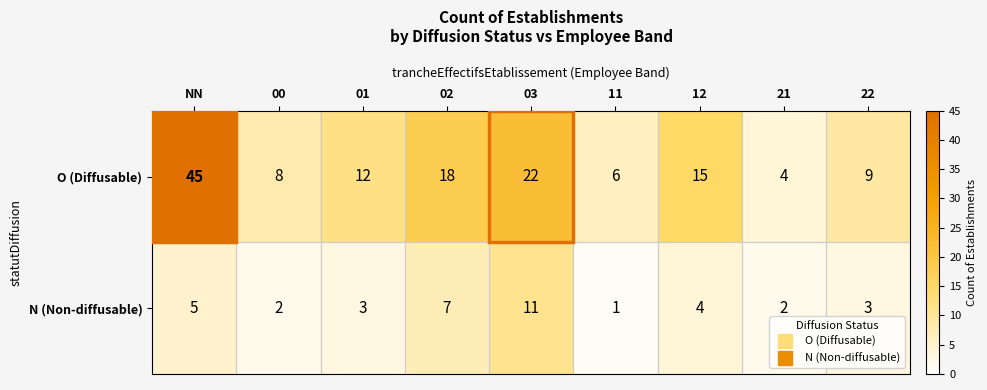

What is the smallest value displayed?

1